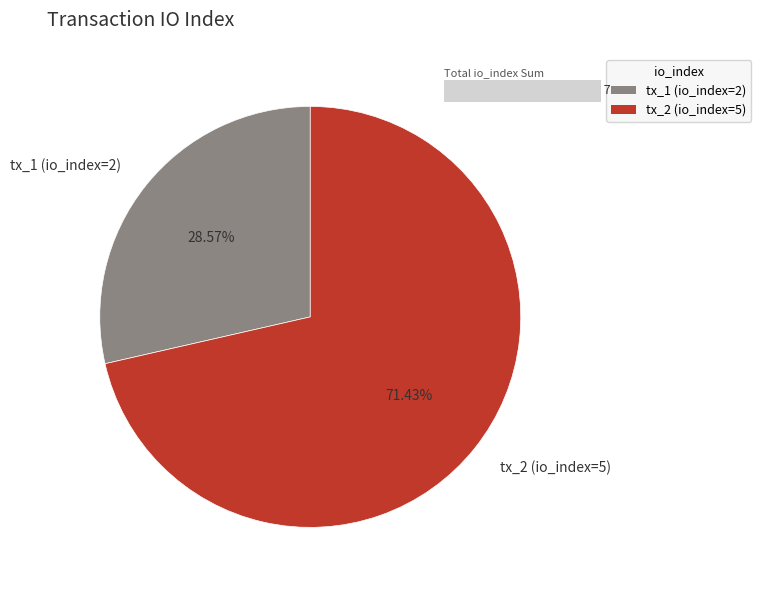

Approximately how many times larger is the value at tx_1 (io_index=2) compared to tx_2 (io_index=5)?

0.4